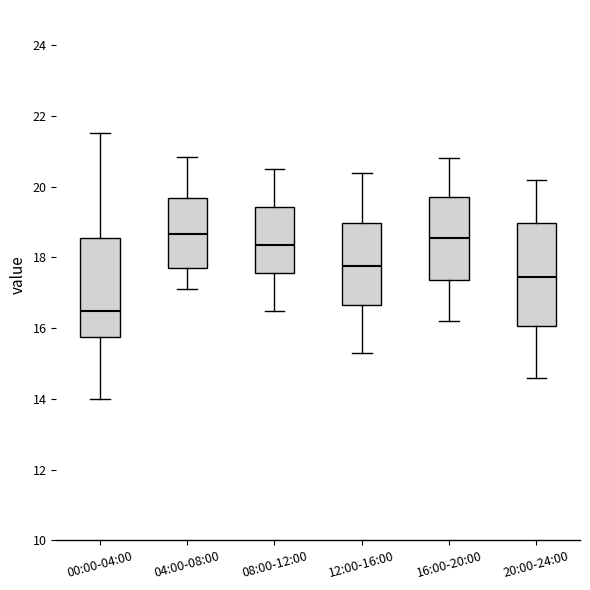

Where does the lower whisker of the box for 04:00-08:00 end on the y-axis? The values are not printed on the chart, so give them approximately, as read against the axis.

17.2